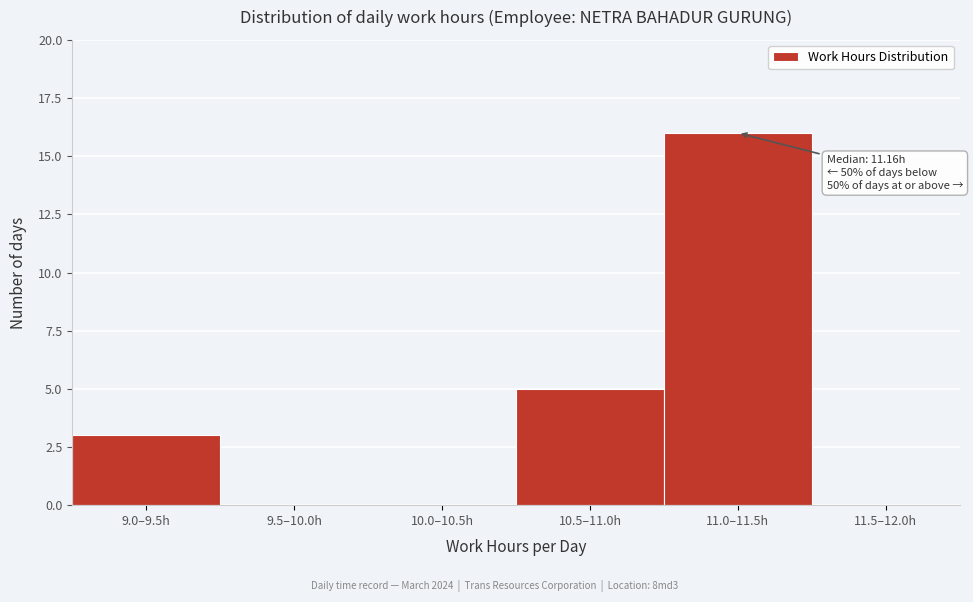

Reading left to right, transcribe all the data shown in this chart.

9.0–9.5h=3	9.5–10.0h=0	10.0–10.5h=0	10.5–11.0h=5	11.0–11.5h=16	11.5–12.0h=0